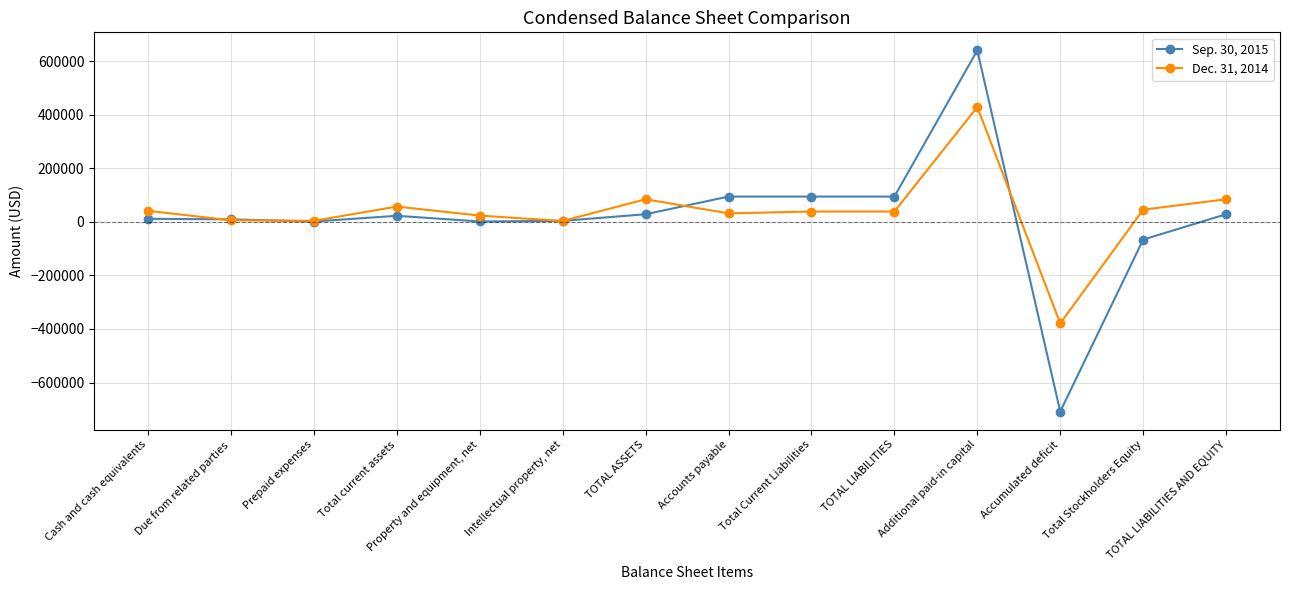

How many lines are shown in the chart?

2